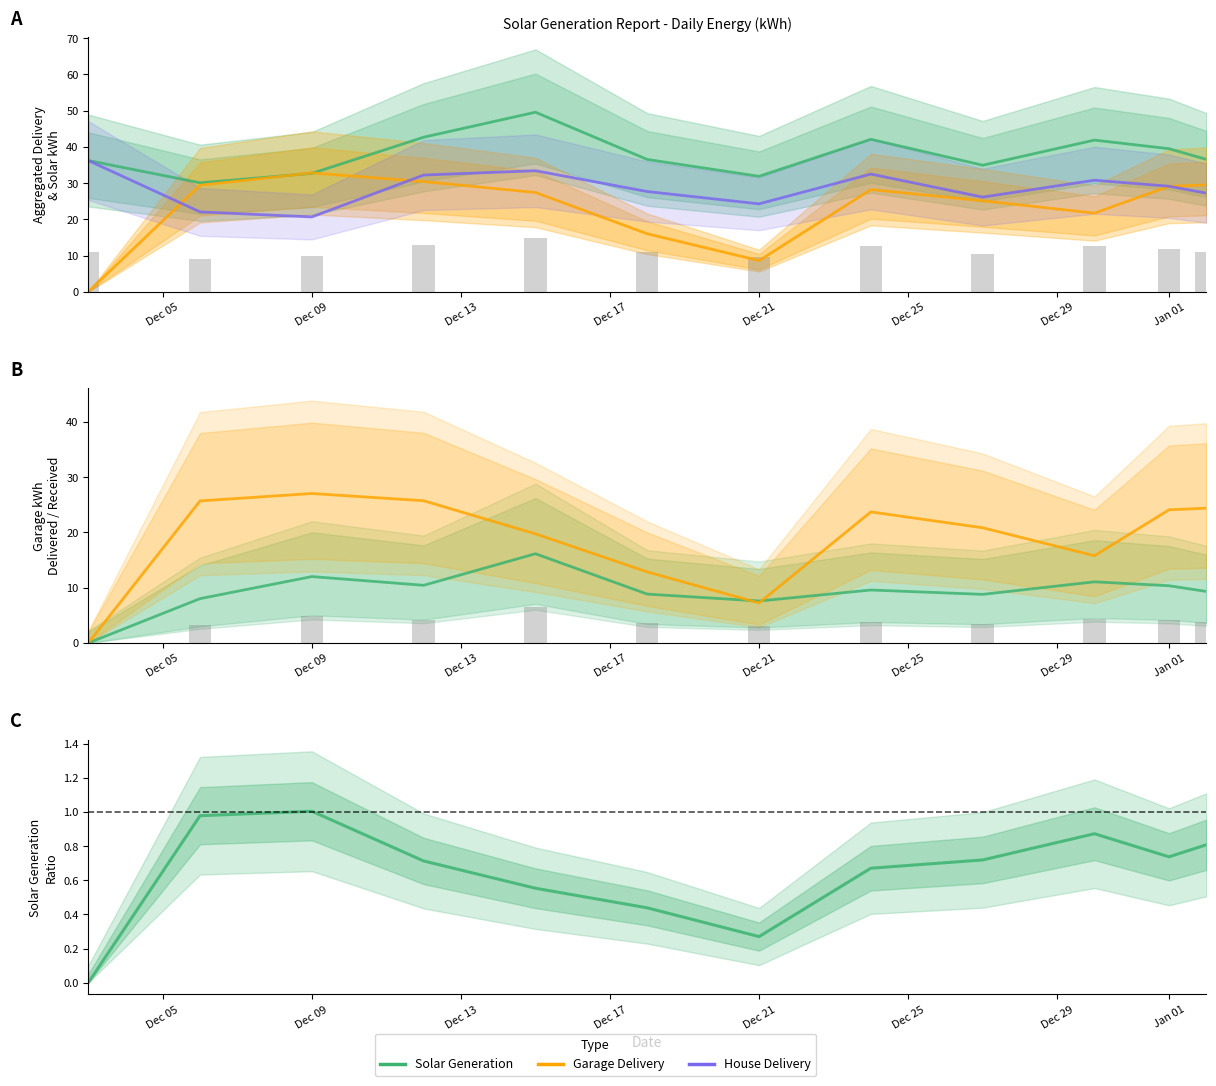

Reading left to right, extract all data points from this chart.

Aggregated Delivery: 36.2	30.1	32.7	42.6	49.5	36.5	31.9	42.1	34.9	41.9	39.5	36.5
kWh from Solar: 0.0	29.4	32.8	30.4	27.4	16.0	8.6	28.2	25.1	21.7	29.1	29.5
kWh Delivered House: 36.2	22.0	20.6	32.2	33.4	27.7	24.3	32.5	26.1	30.8	29.1	27.2
Delivered to Garage: 0.0	8.0	12.0	10.4	16.1	8.8	7.6	9.6	8.8	11.1	10.4	9.3
kWh received from us: 0.0	25.7	27.1	25.7	19.8	12.9	7.2	23.7	20.9	15.8	24.1	24.4
Solar/Delivery Ratio: 0.0	1.0	1.0	0.7	0.6	0.4	0.3	0.7	0.7	0.9	0.7	0.8